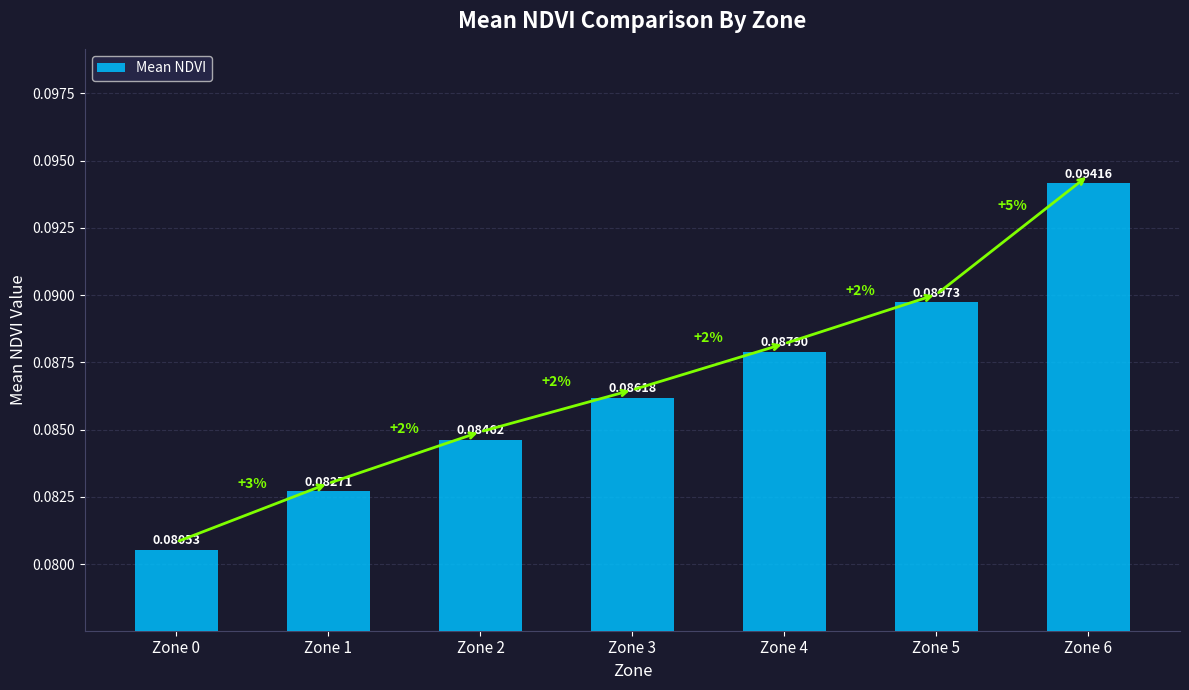

The chart shows a value of 0.0 at Zone 6. True or false?

False